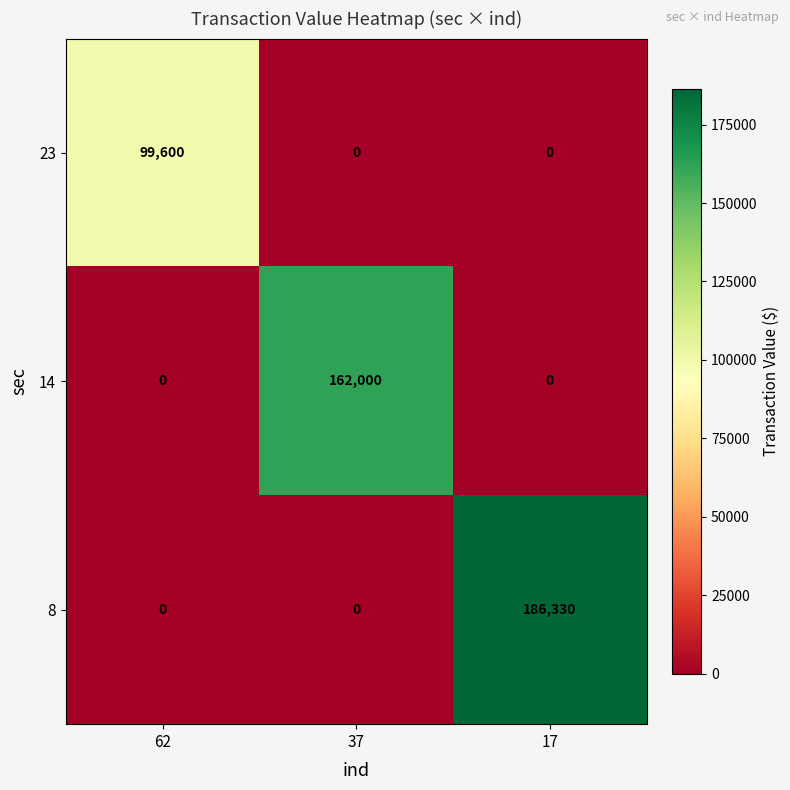

What is the difference between the maximum and second lowest values in the 23 series?

99600